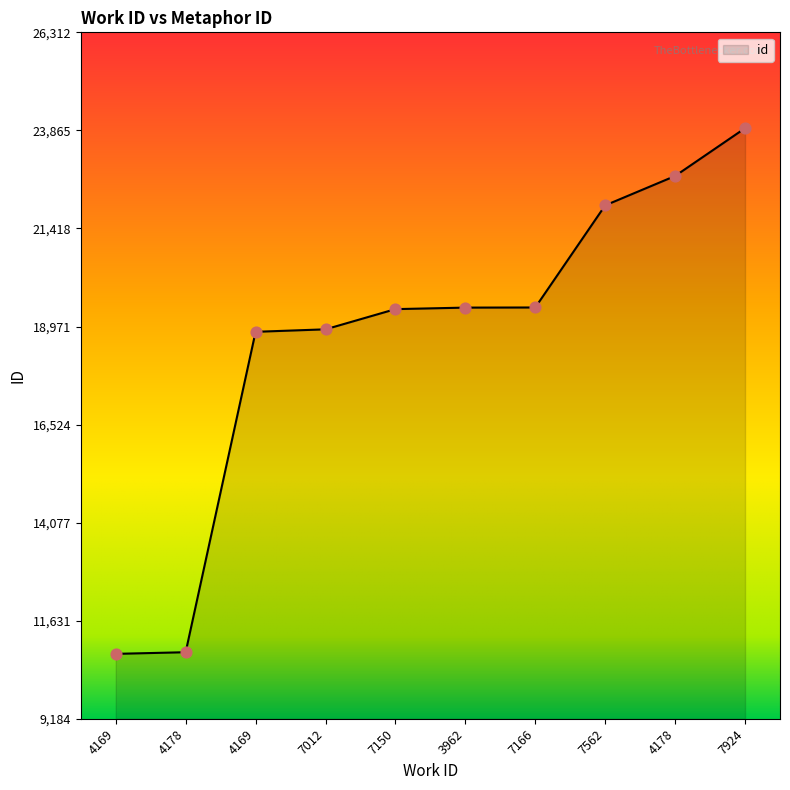

Approximately how many times larger is the value at 7166 compared to 7924?

0.8